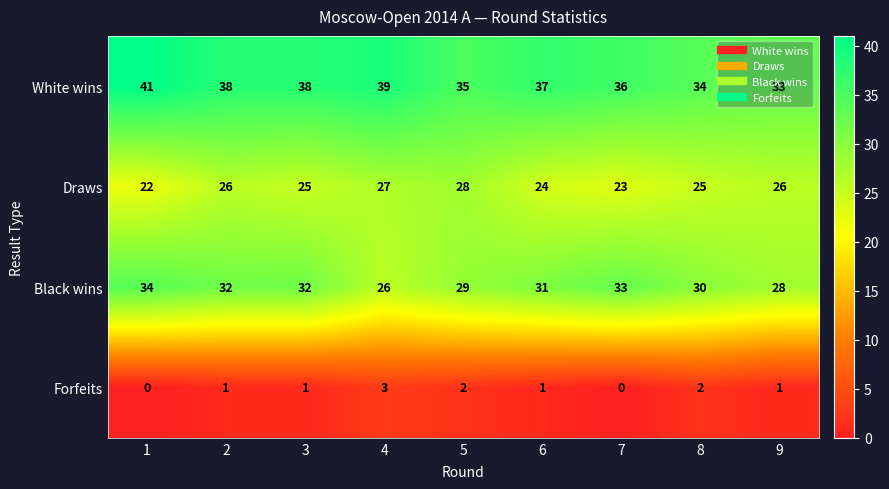

Which series has the largest total across all categories?

White wins